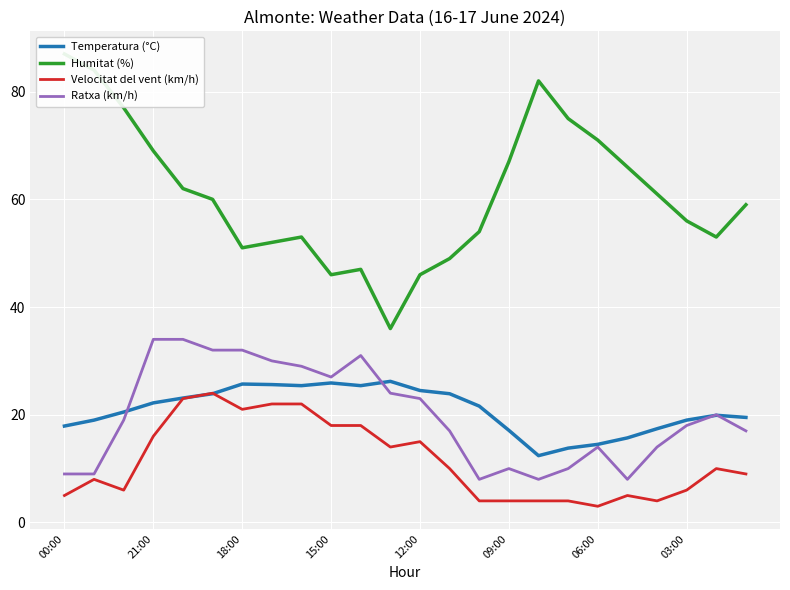

The Temperatura (°C) series shows 24.5 at 12:00. True or false?

True